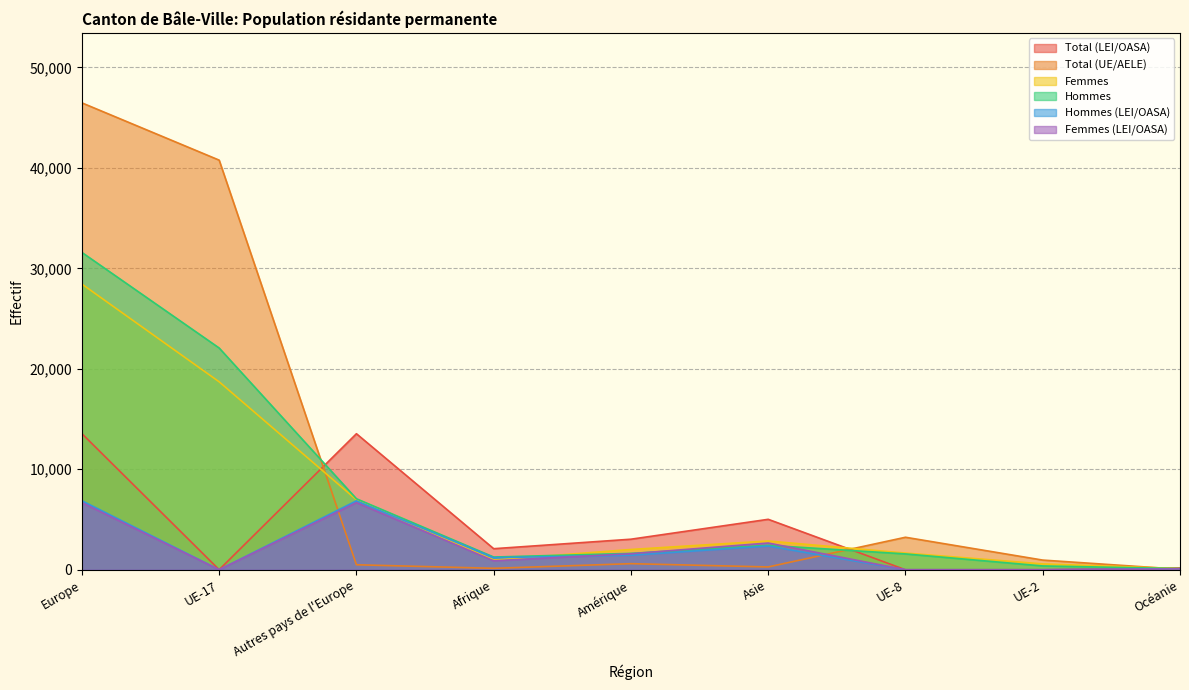

Which category has the lowest value across all series?

UE-8